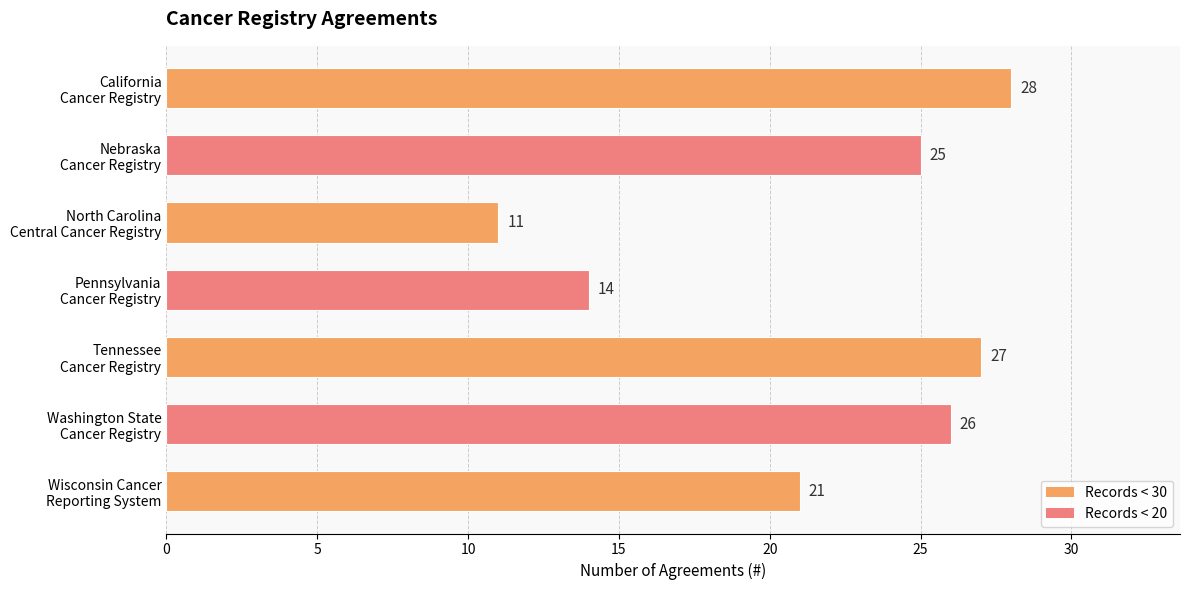

How many distinct data groups are displayed?

1